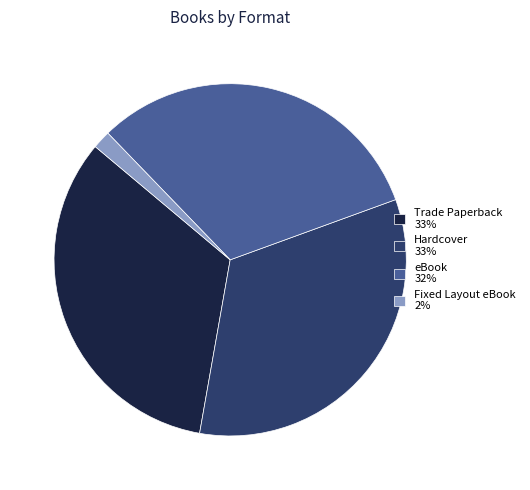

Is it true that Fixed Layout eBook is 13% of the pie?

False